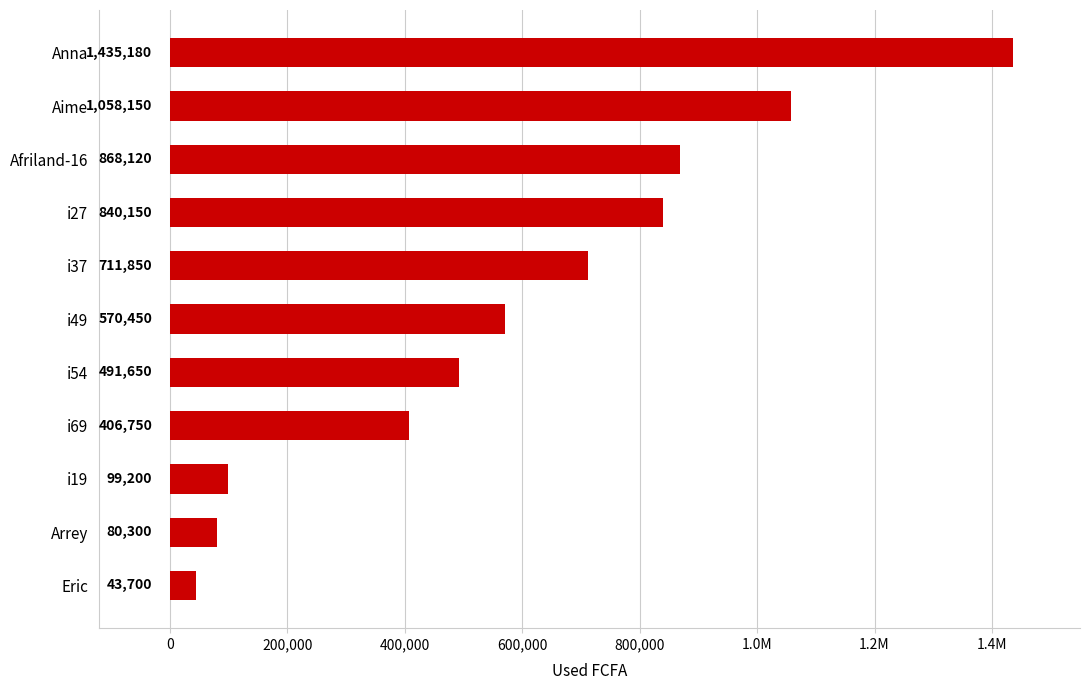

Does the chart contain any negative values?

No